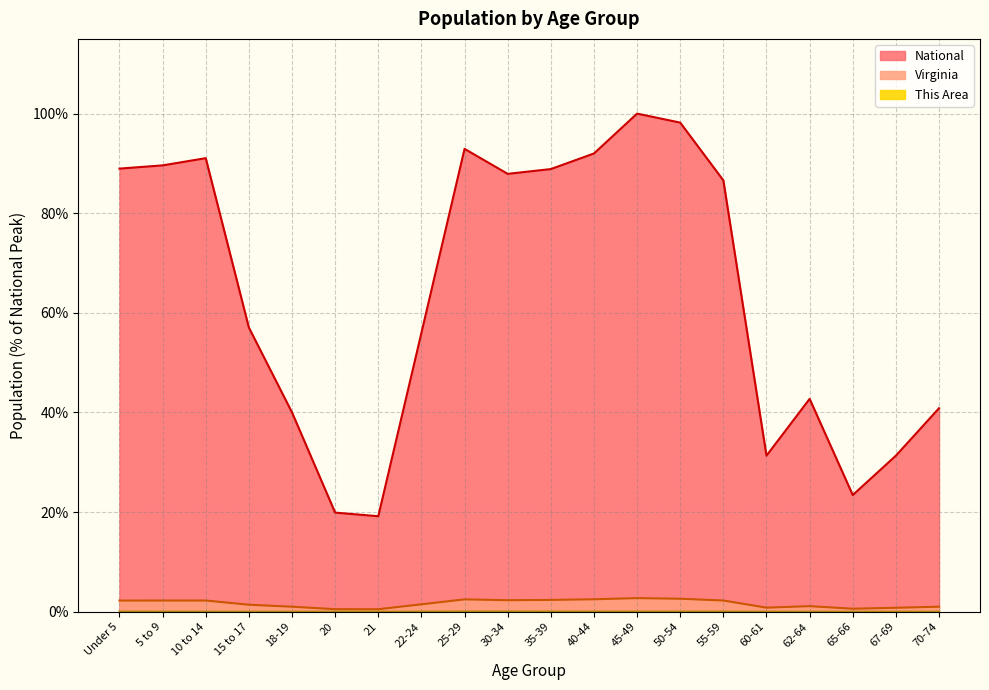

What is the difference between the Virginia values at 35-39 and 65-66?

1.8